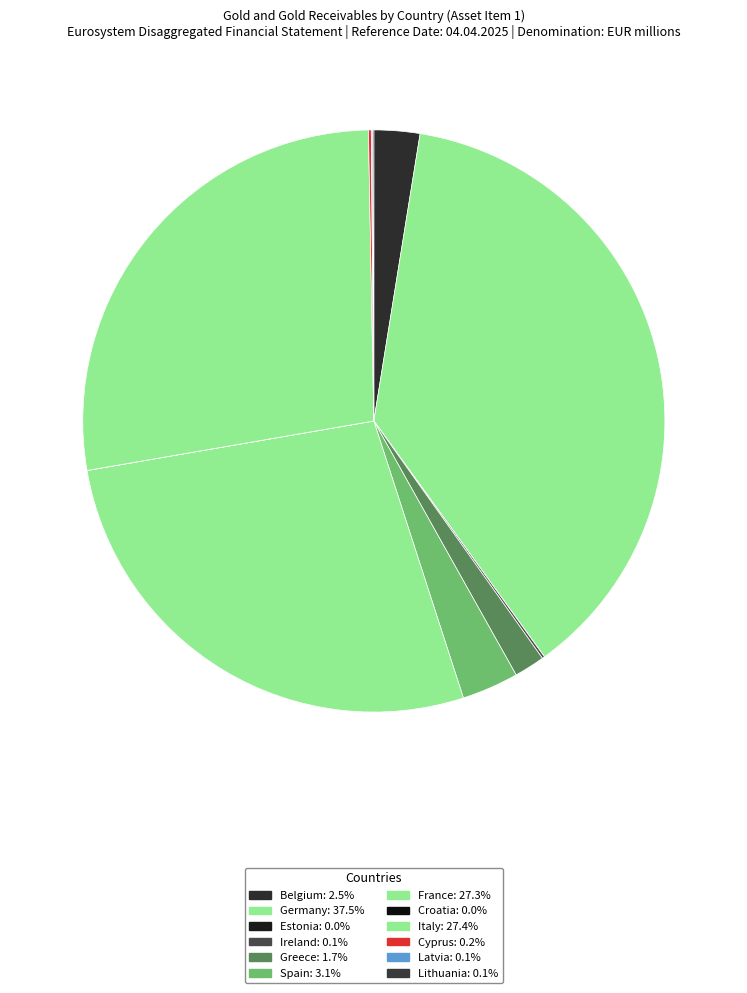

To the nearest percent, what is the difference between the largest and smallest slice percentages?

37%